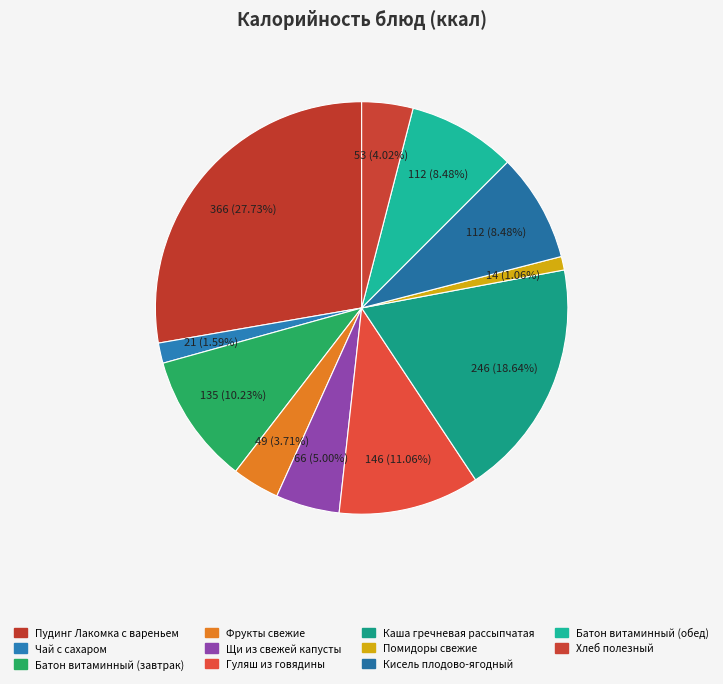

How many segments does this pie chart have?

11